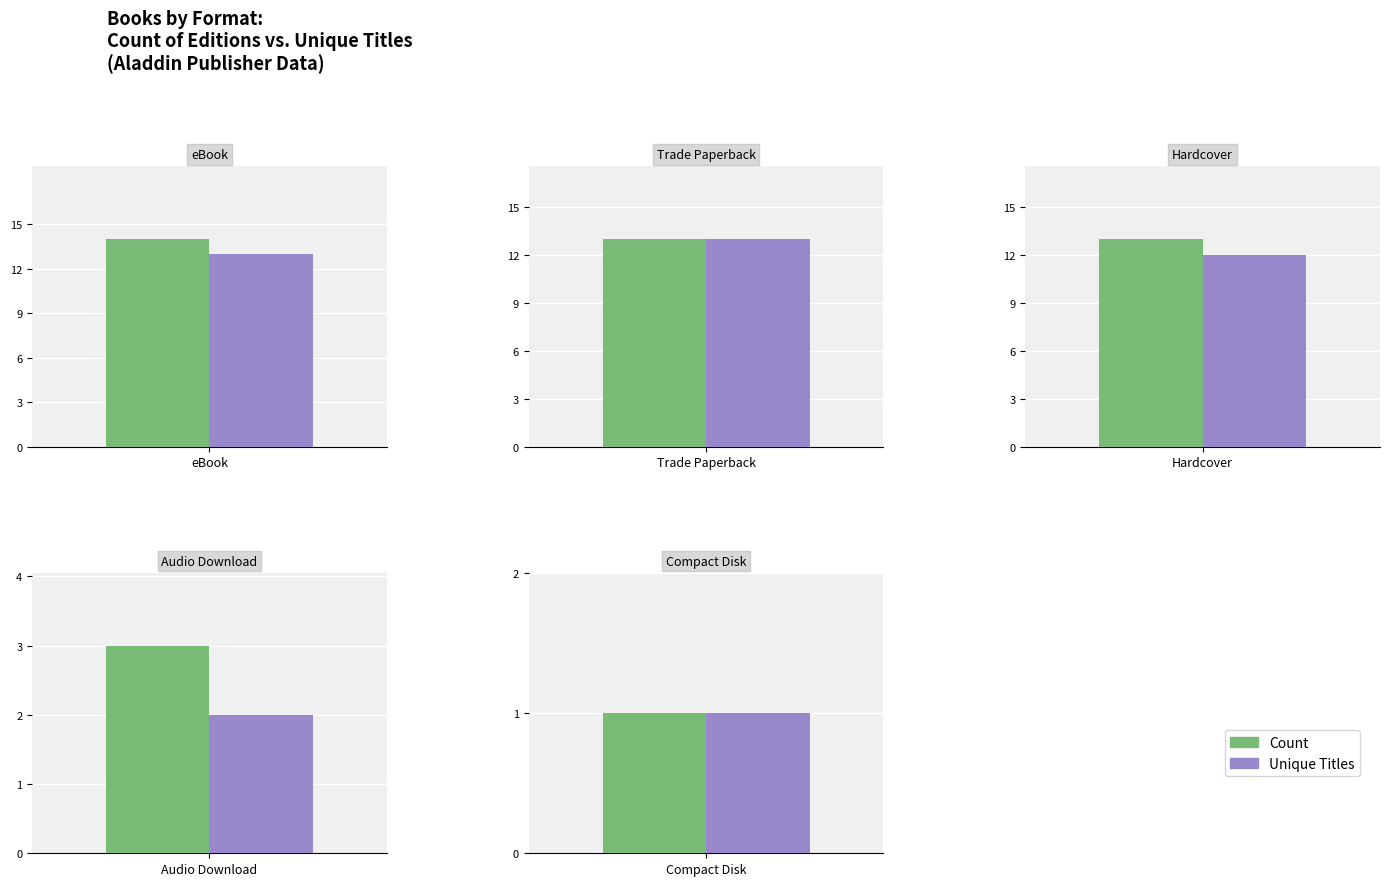

What is the value of the Titles bar at the 7th from the left?

2